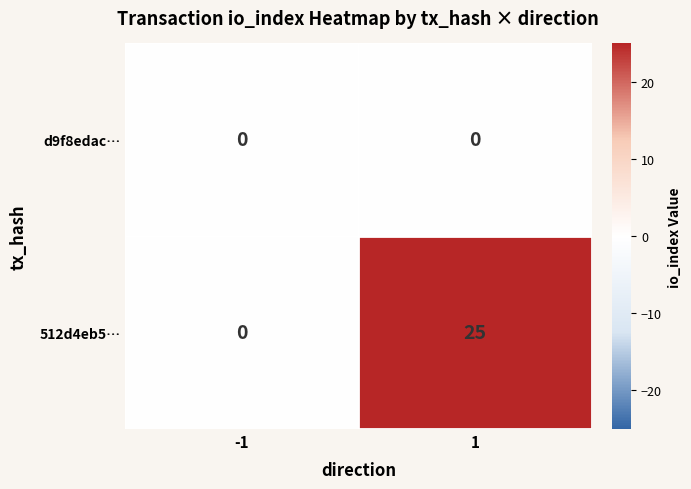

Rank the series by their average value, from lowest to highest.

d9f8edac…, 512d4eb5…